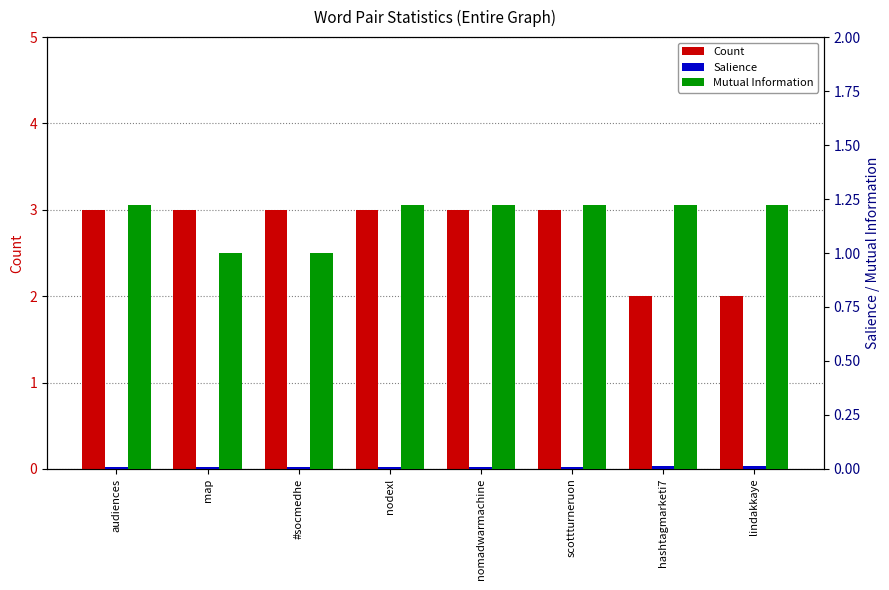

What position from the left is audiences?

1